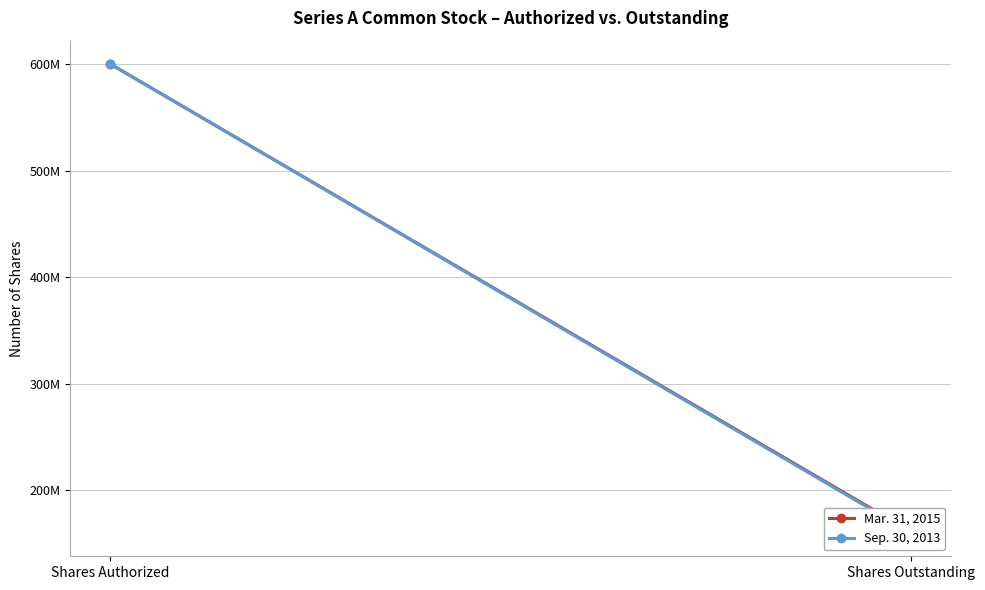

True or false: Sep. 30, 2013 has a value of 600000000 at Shares Authorized.

True